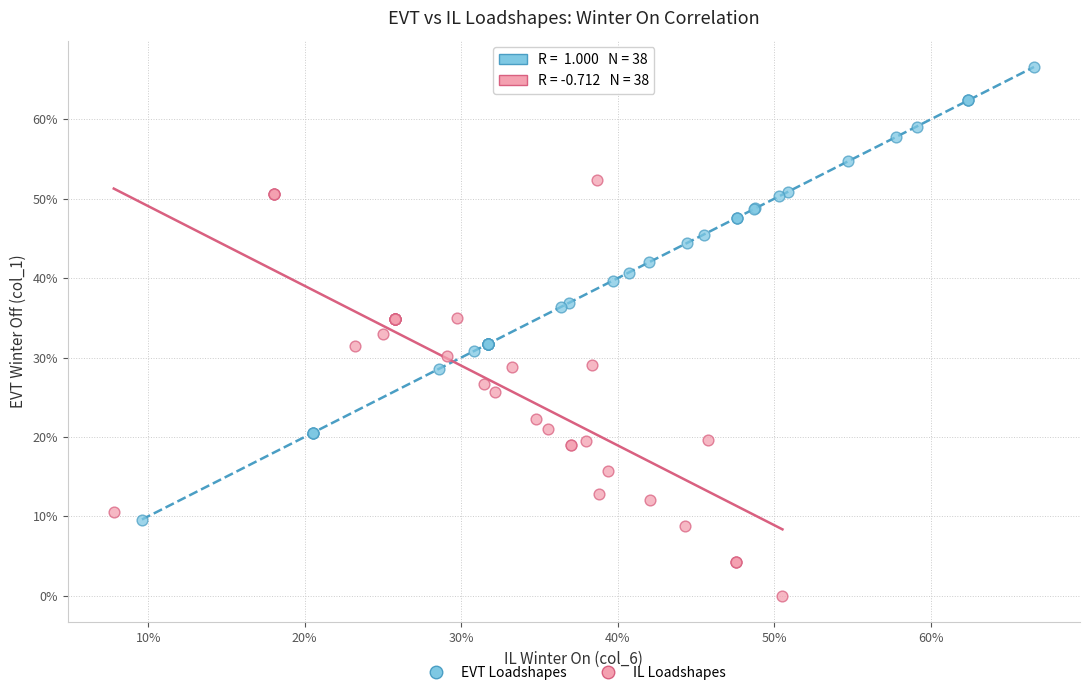

Which series reaches the maximum Y coordinate?

EVT Loadshapes